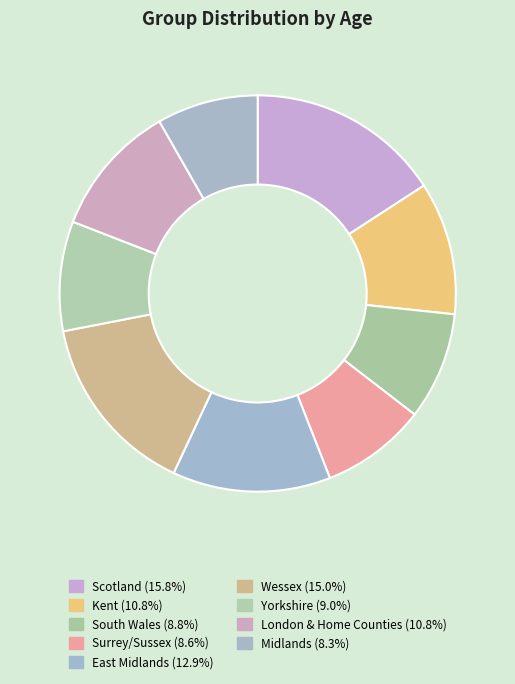

Does any single category account for the majority?

No